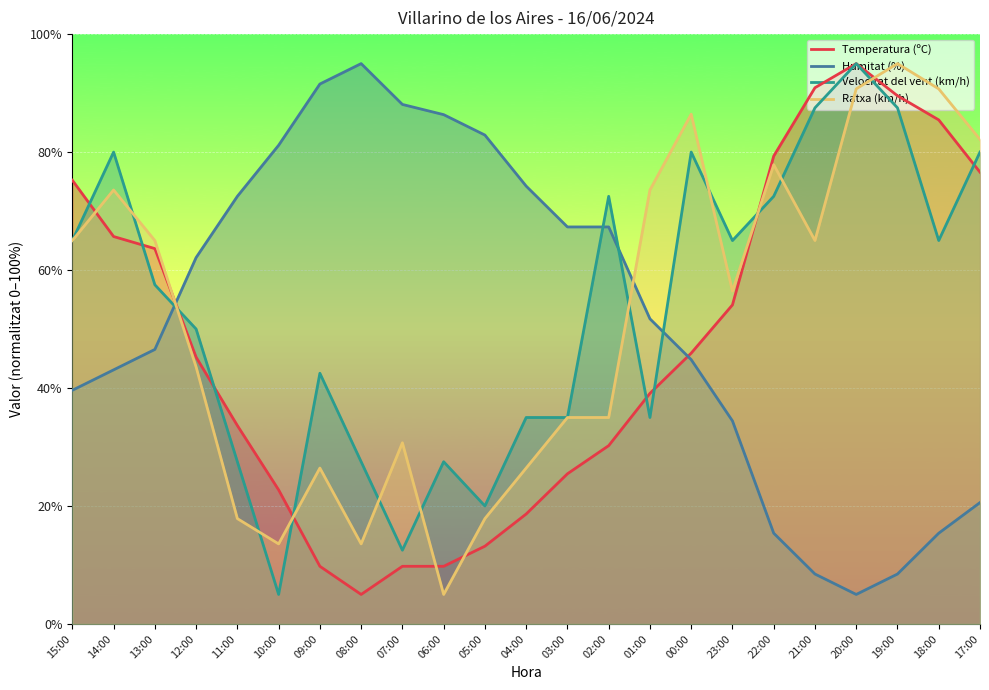

True or false: Velocitat del vent (km/h) has a value of 6.6 at 10:00.

False